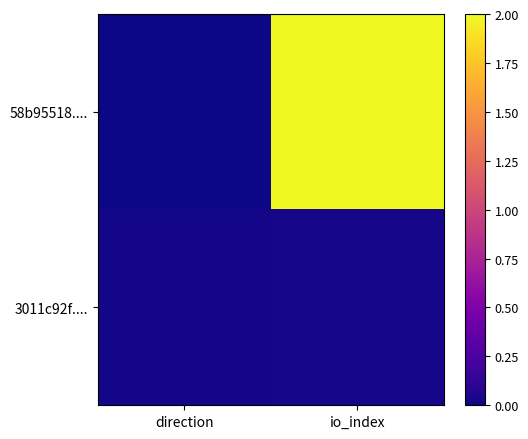

Rank the series by their average value, from highest to lowest.

58b95518...., 3011c92f....